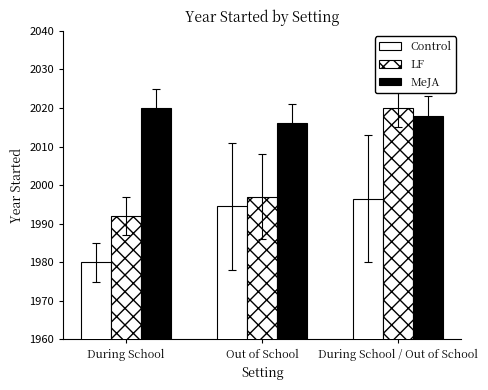

How many series are shown in this chart?

3